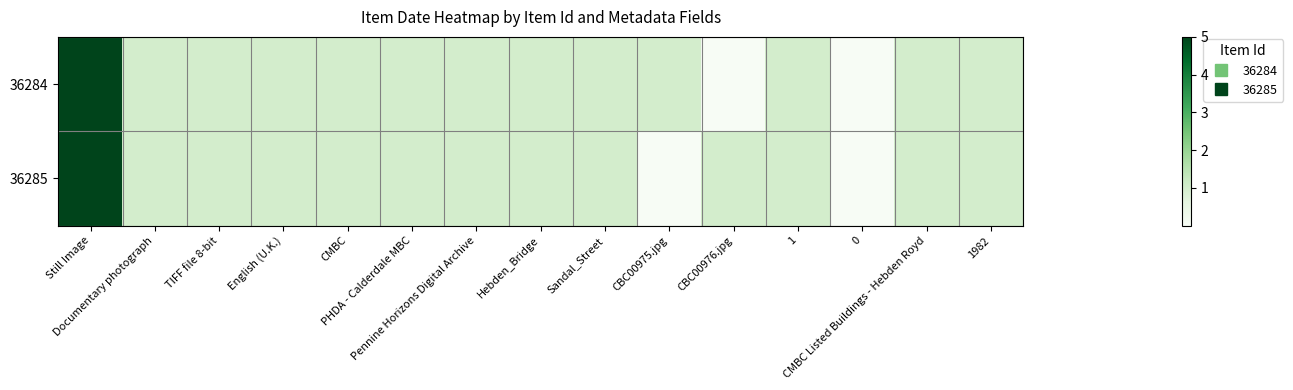

Reading right to left, extract all data points from this chart.

36284: 1982=1	CMBC Listed Buildings - Hebden Royd=1	0=0	1=1	CBC00976.jpg=0	CBC00975.jpg=1	Sandal_Street=1	Hebden_Bridge=1	Pennine Horizons Digital Archive=1	PHDA - Calderdale MBC=1	CMBC=1	English (U.K.)=1	TIFF file 8-bit=1	Documentary photograph=1	Still Image=5
36285: 1982=1	CMBC Listed Buildings - Hebden Royd=1	0=0	1=1	CBC00976.jpg=1	CBC00975.jpg=0	Sandal_Street=1	Hebden_Bridge=1	Pennine Horizons Digital Archive=1	PHDA - Calderdale MBC=1	CMBC=1	English (U.K.)=1	TIFF file 8-bit=1	Documentary photograph=1	Still Image=5